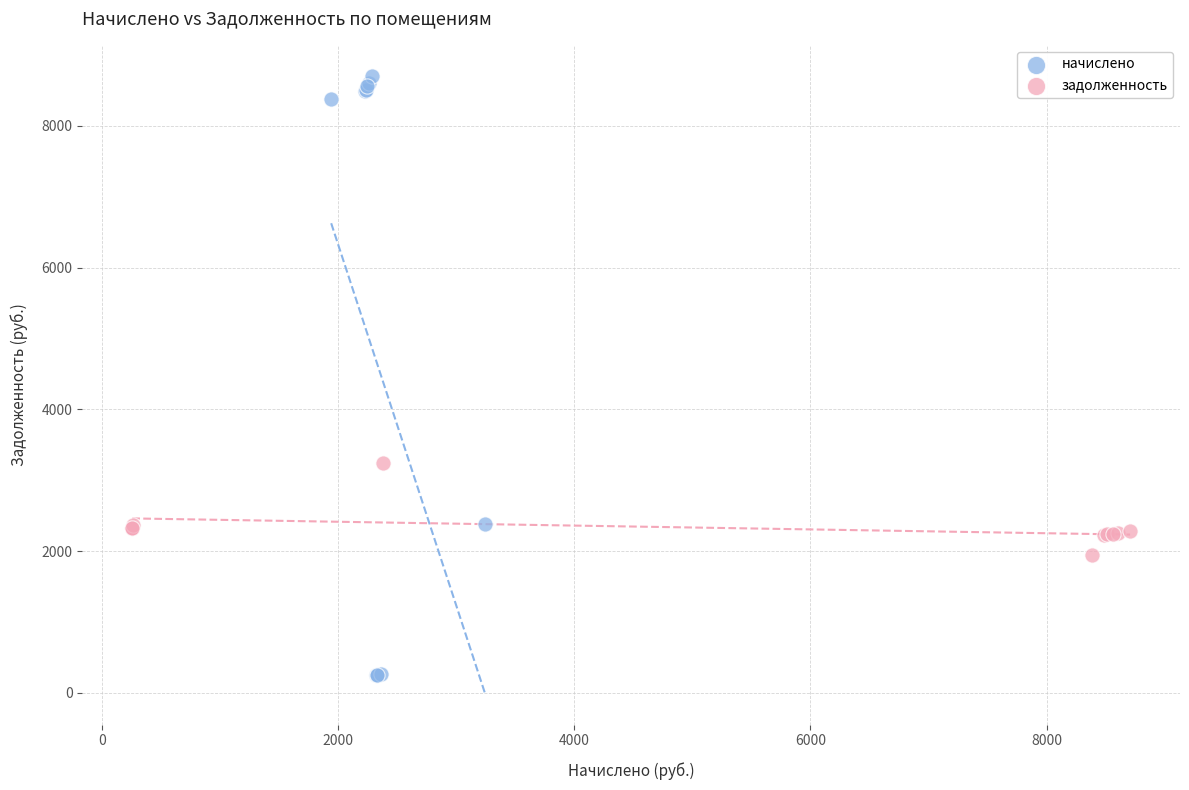

Which series has the widest spread of Y values?

начислено